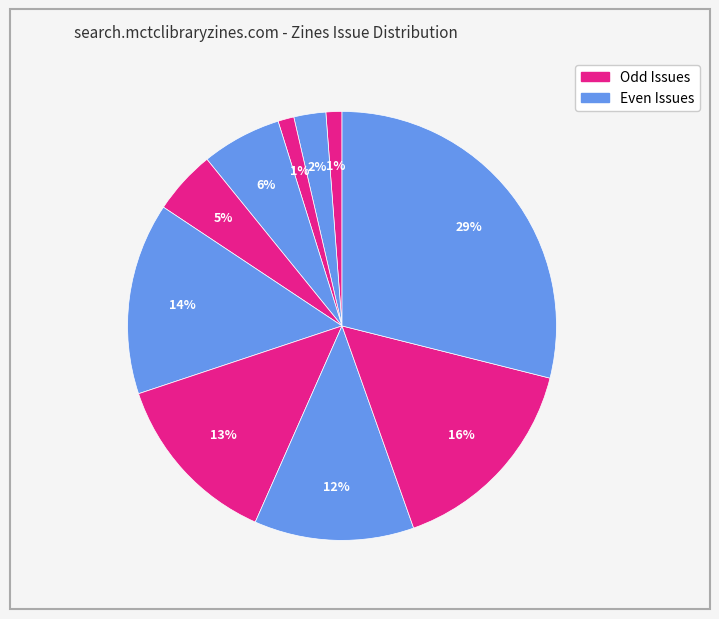

How many segments does this pie chart have?

10